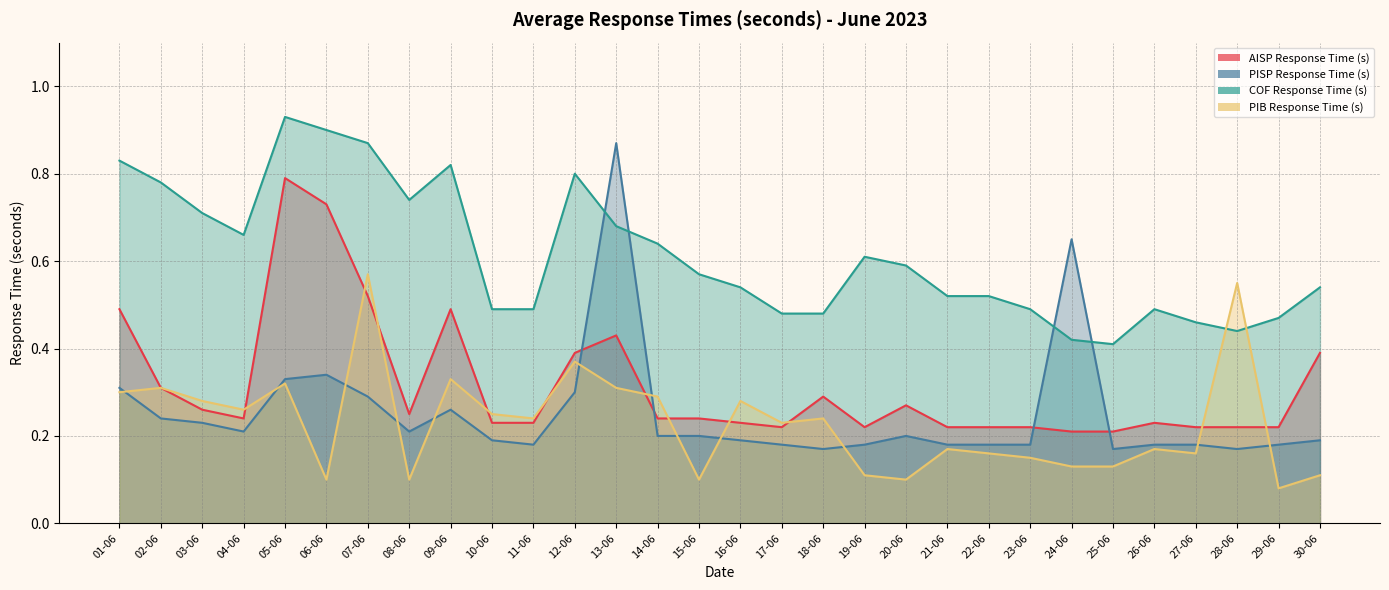

Rank the categories by PIB Response Time (s) value from lowest to highest.

29-06, 06-06, 08-06, 15-06, 20-06, 19-06, 30-06, 24-06, 25-06, 23-06, 22-06, 27-06, 21-06, 26-06, 17-06, 11-06, 18-06, 10-06, 04-06, 03-06, 16-06, 14-06, 01-06, 02-06, 13-06, 05-06, 09-06, 12-06, 28-06, 07-06